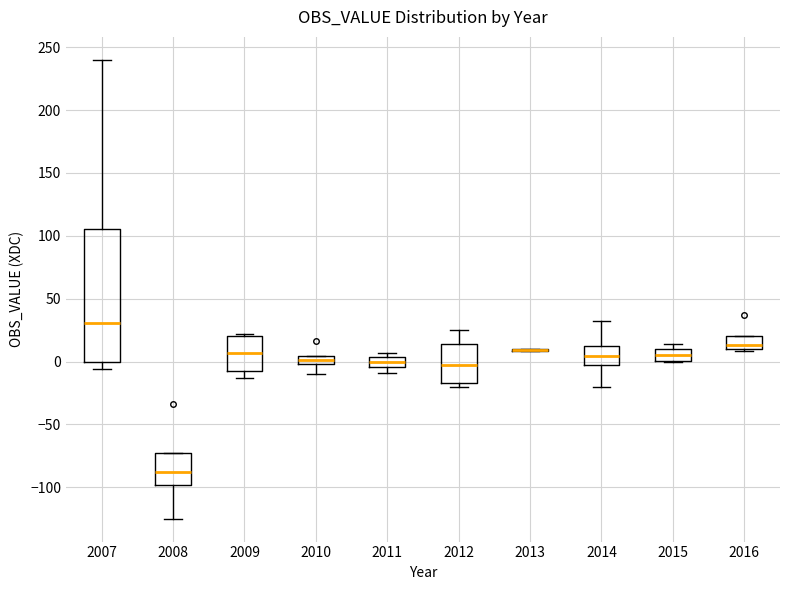

Where does the median line of the box at x = 2015 sit on the y-axis? The values are not printed on the chart, so give them approximately, as read against the axis.

5